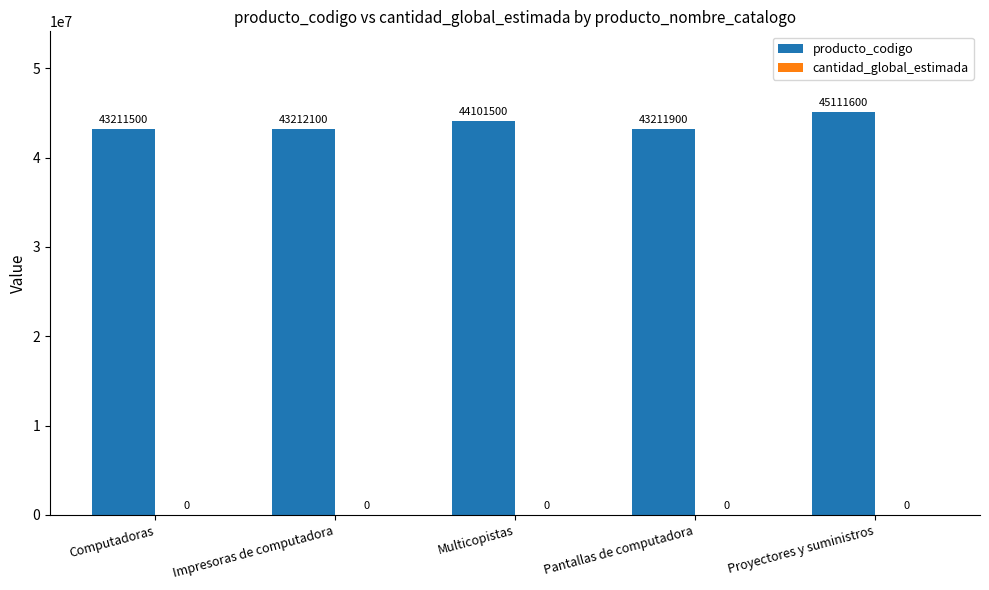

Between Proyectores y suministros and Pantallas de computadora, which is larger?

Proyectores y suministros